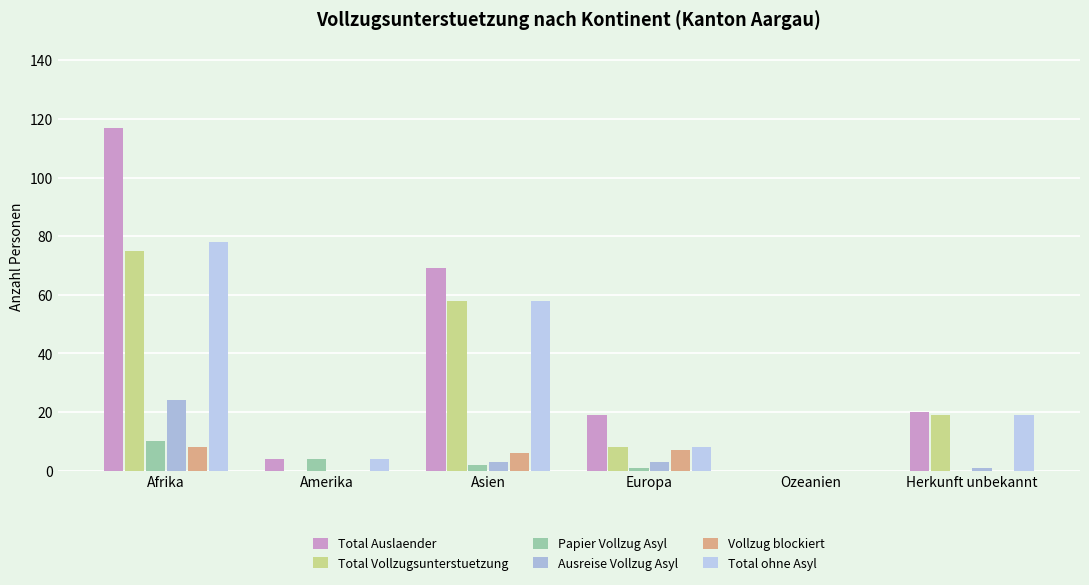

What are all the series names shown in the legend?

Total Auslaender, Total Vollzugsunterstuetzung, Papier Vollzug Asyl, Ausreise Vollzug Asyl, Vollzug blockiert, Total ohne Asyl